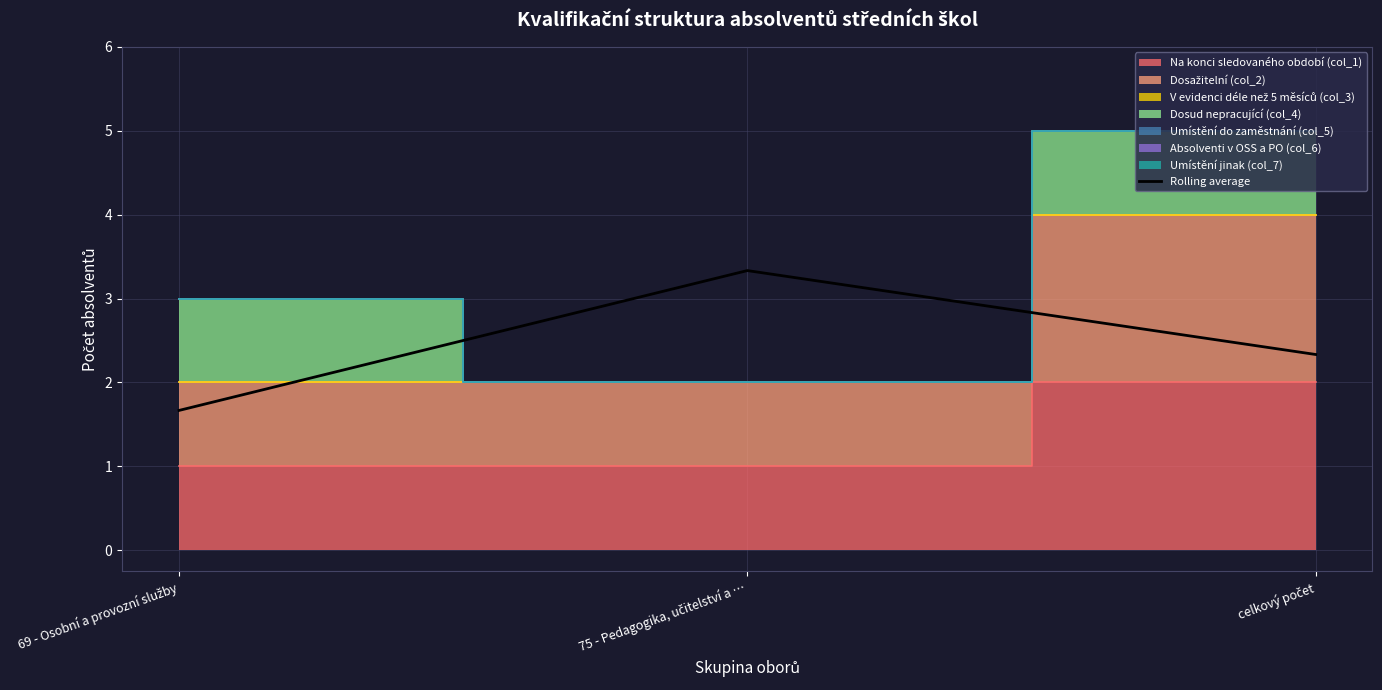

Is it true that the value at 69 - Osobní a provozní služby is 1.7?

True